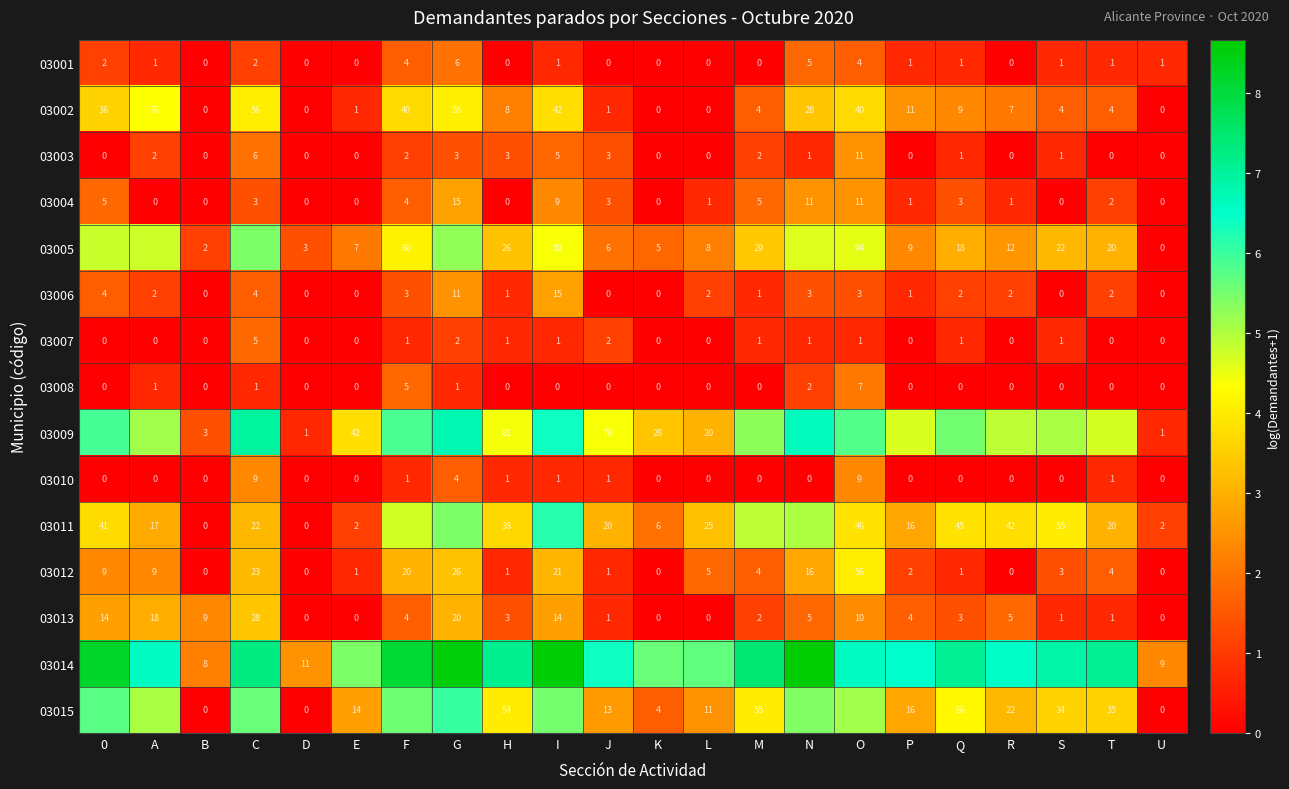

At which category is the sum across all series the highest?

G